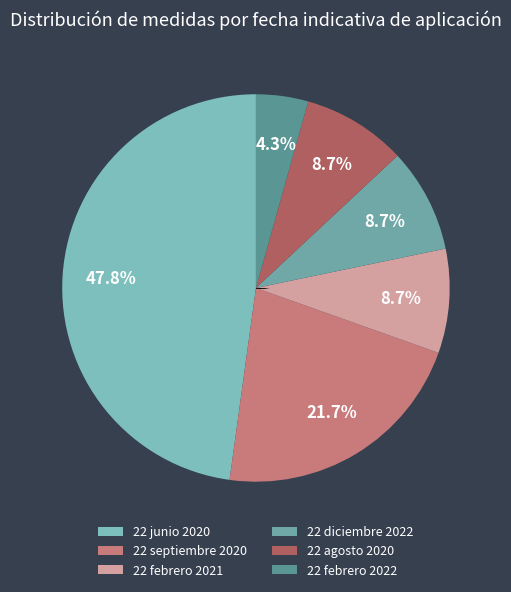

What portion of the pie excludes 22 junio 2020?

52.2%